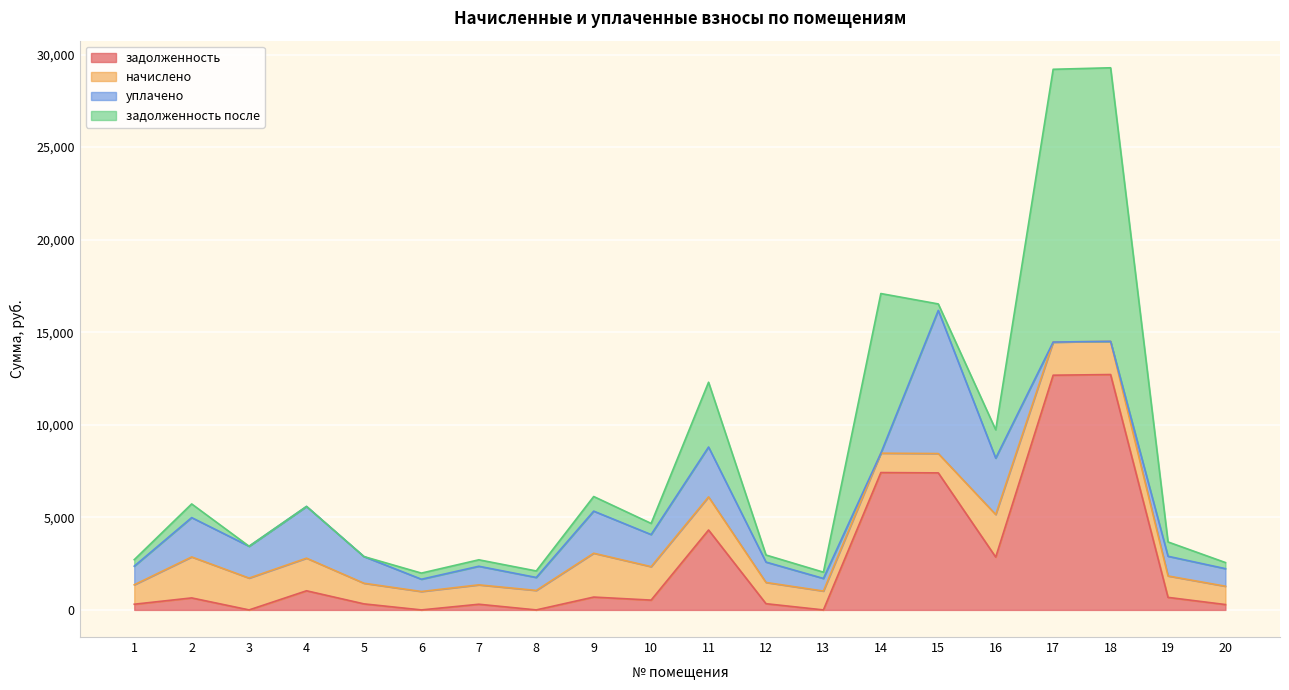

How many values in the уплачено series exceed 1100?

10